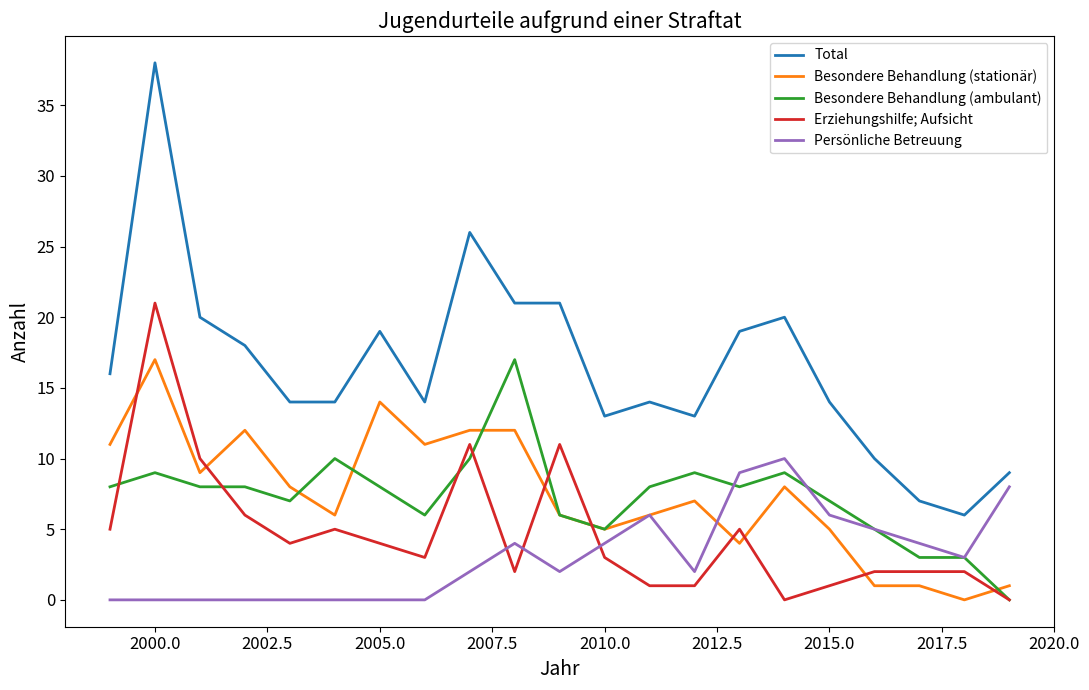

What is the greatest value displayed?

38